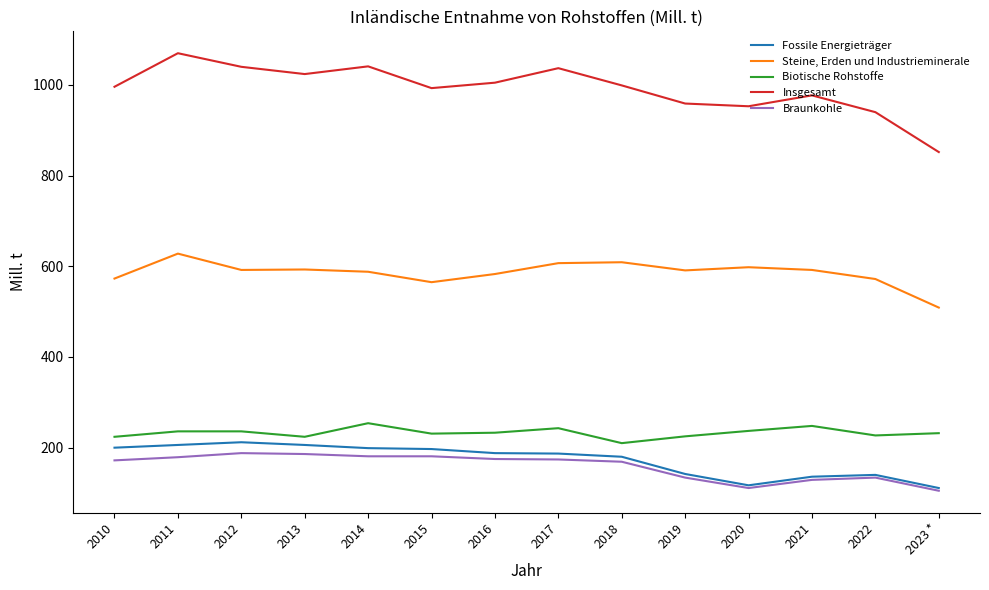

Which series has the largest total across all categories?

Insgesamt